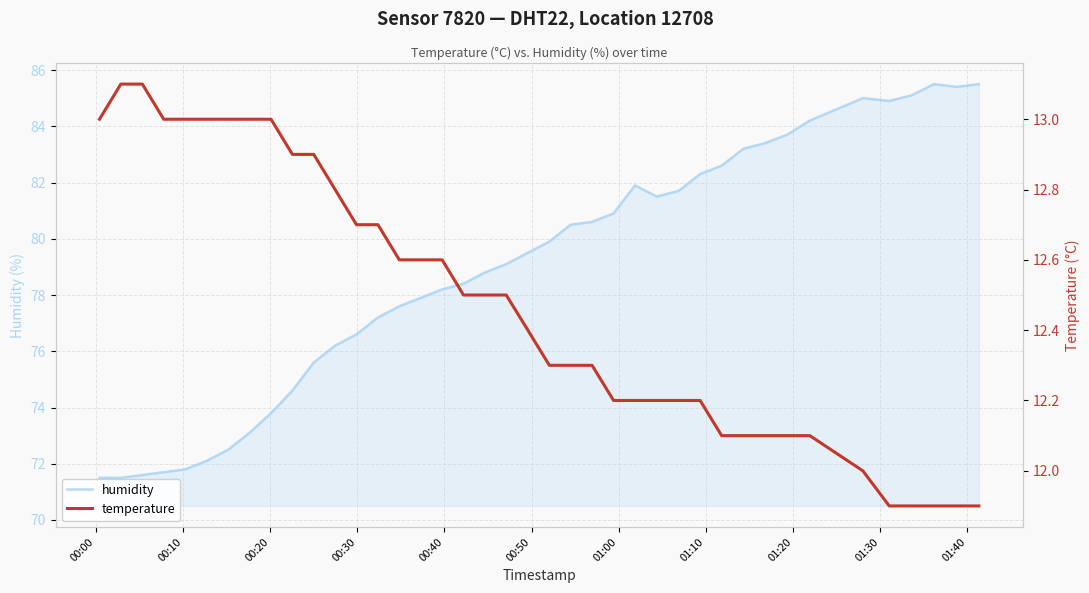

How many lines are shown in the chart?

2